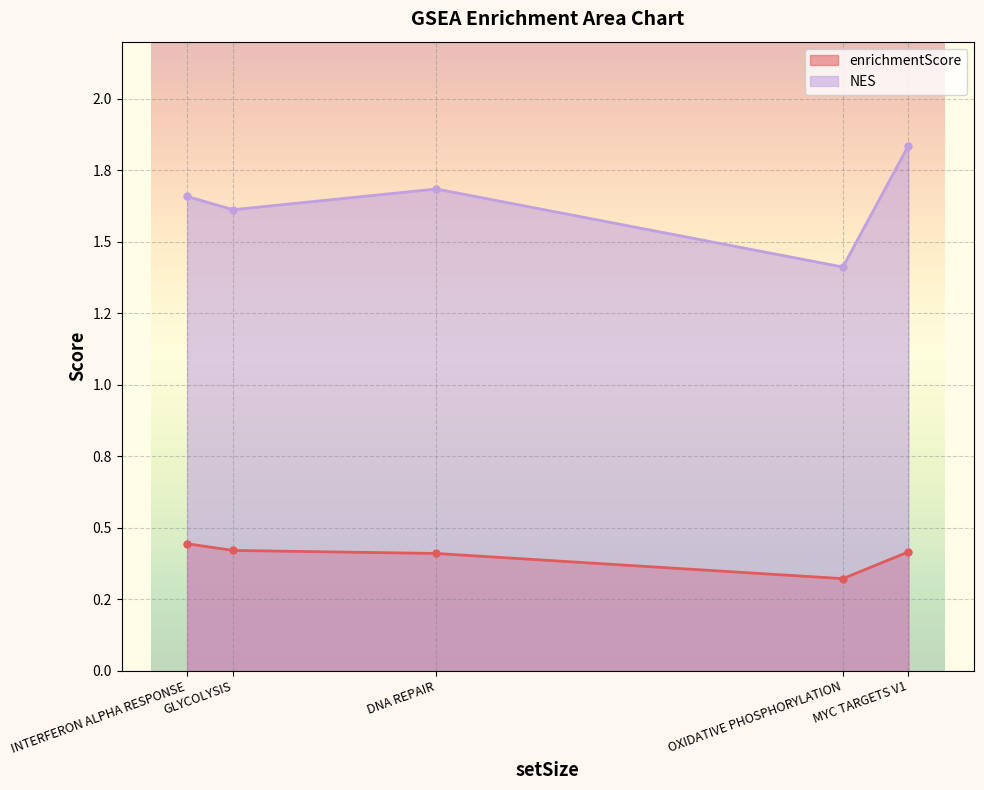

What are all the series names shown in the legend?

enrichmentScore, NES